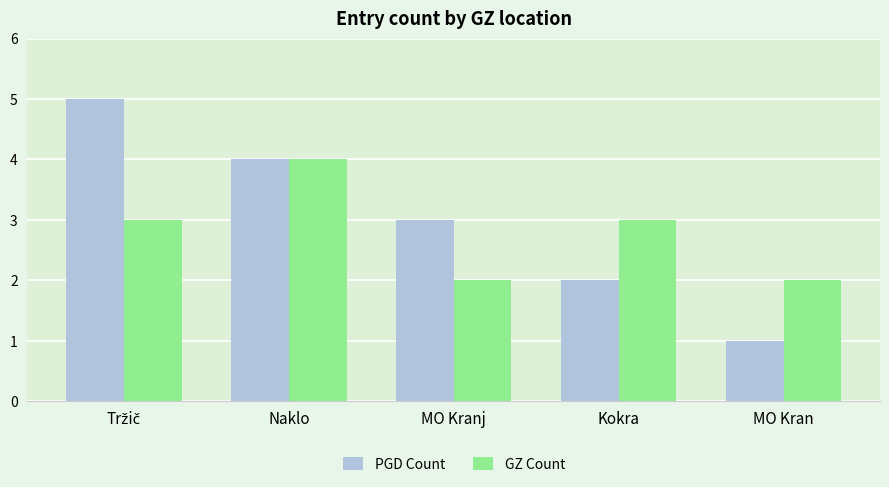

The value of PGD Count at Naklo is 2. True or false?

False